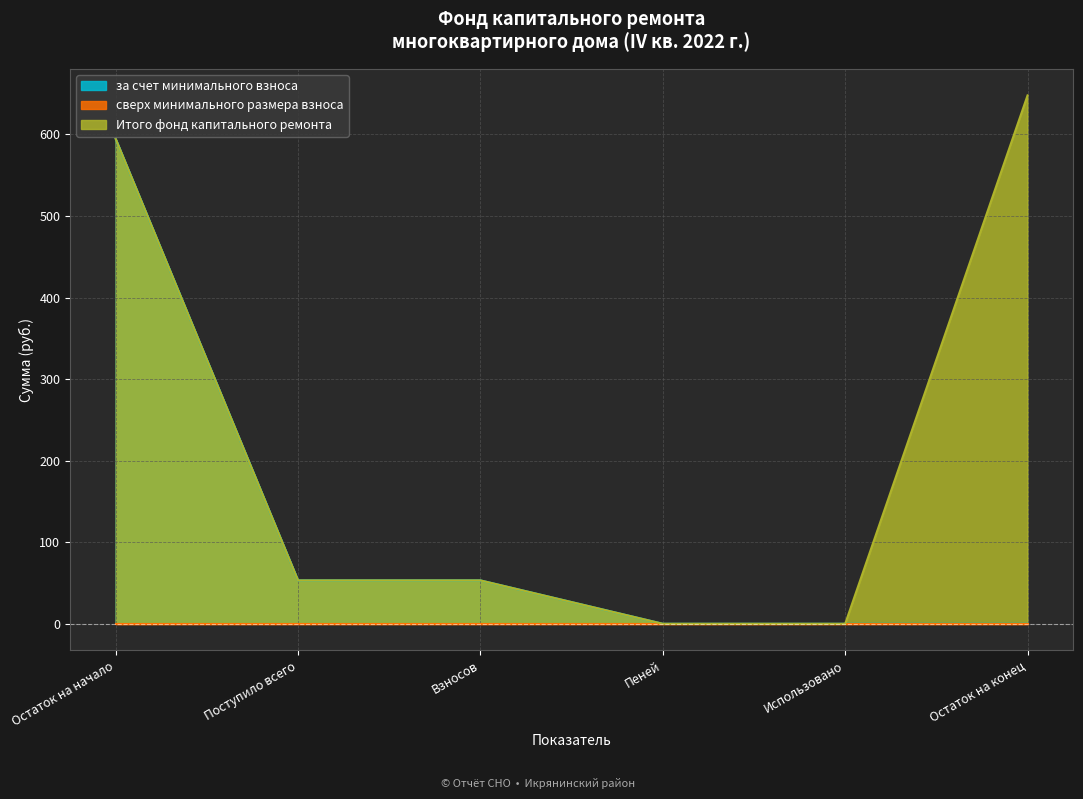

What is the value of the Итого фонд капитального ремонта point at the 1st from the left?

594.7